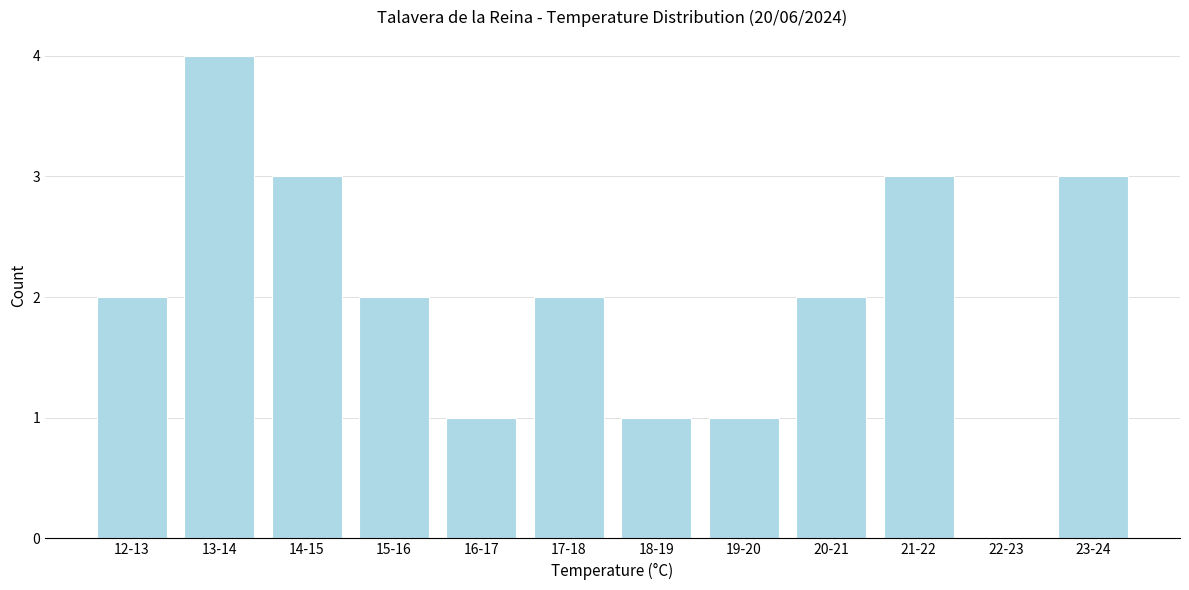

Reading left to right, what are all the values shown in this chart?

12-13=2	13-14=4	14-15=3	15-16=2	16-17=1	17-18=2	18-19=1	19-20=1	20-21=2	21-22=3	22-23=0	23-24=3